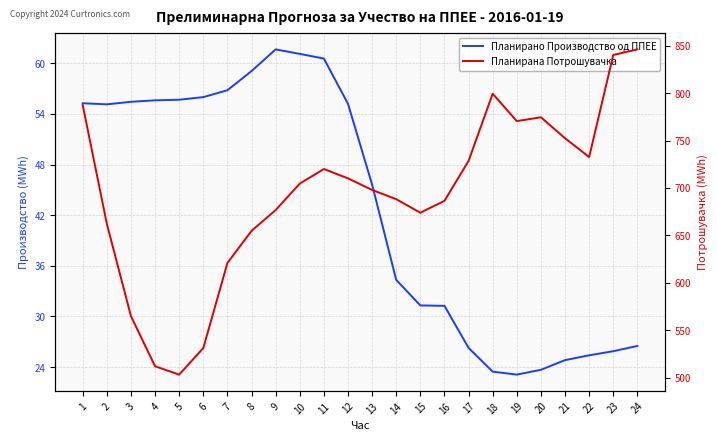

Reading left to right, list all the values displayed in this chart.

Планирано Производство од ППЕЕ: 1=55.3	2=55.1	3=55.4	4=55.6	5=55.7	6=56.0	7=56.8	8=59.1	9=61.6	10=61.1	11=60.6	12=55.2	13=45.6	14=34.3	15=31.3	16=31.3	17=26.3	18=23.5	19=23.1	20=23.7	21=24.8	22=25.4	23=25.9	24=26.5
Планирана Потрошувачка: 1=787.2	2=662.2	3=565.0	4=512.3	5=503.5	6=531.5	7=621.1	8=654.9	9=676.8	10=704.6	11=720.0	12=710.1	13=697.9	14=688.2	15=674.0	16=686.5	17=728.6	18=799.3	19=770.5	20=774.5	21=752.4	22=732.6	23=840.1	24=846.0